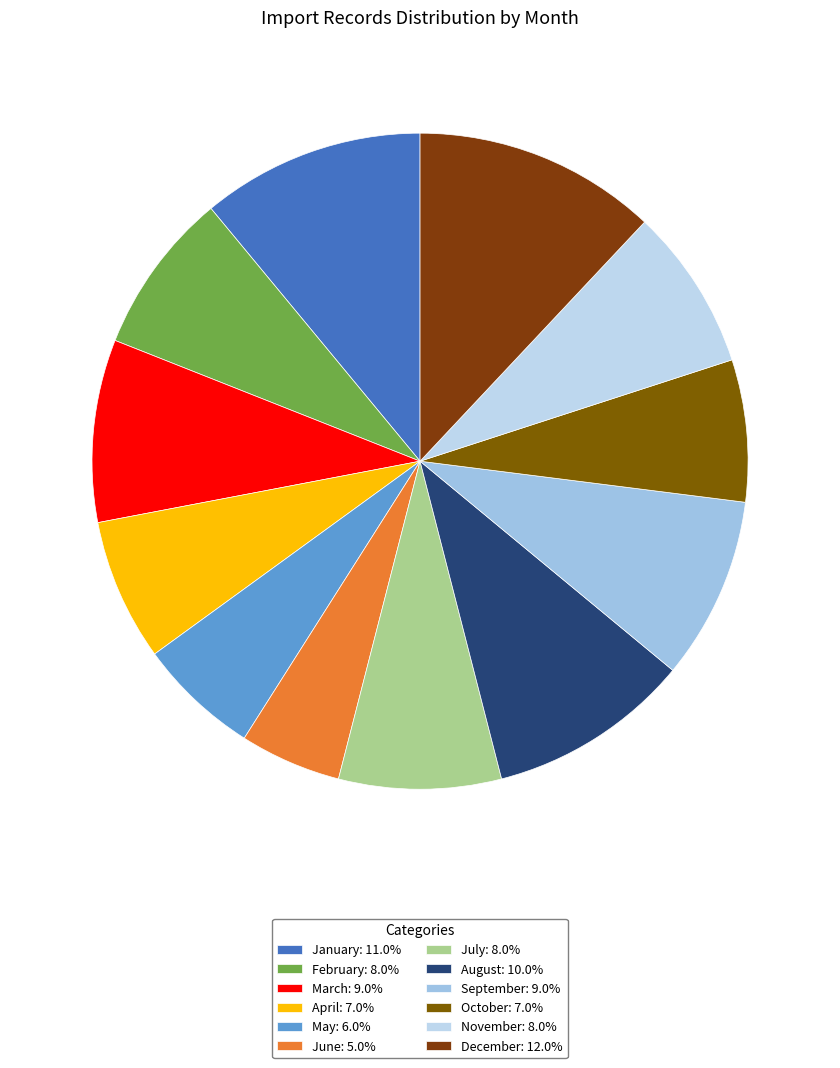

True or false: June accounts for 17% of the total.

False